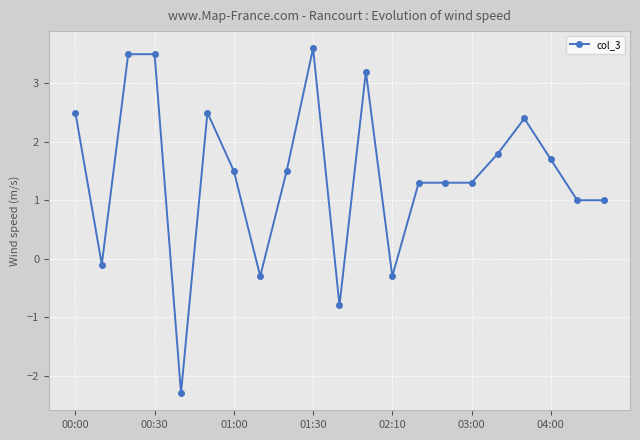

What is the value of the 4th point from the left?

3.5